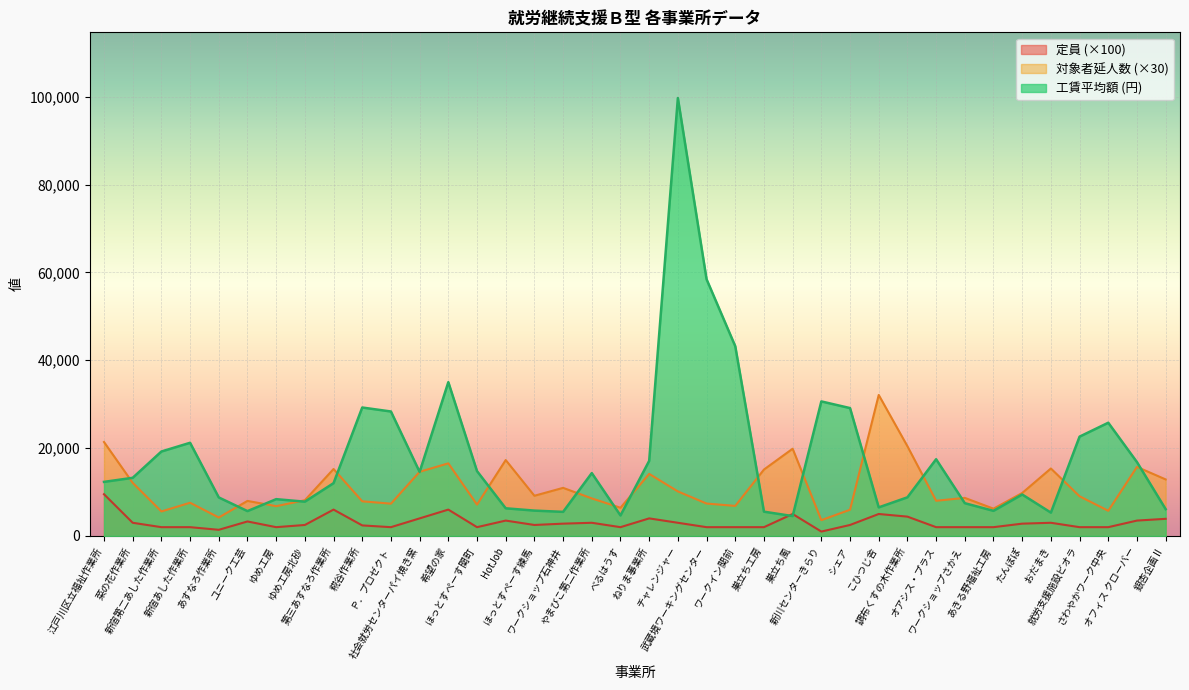

How many data points in 工賃平均額 are above 13236?

18